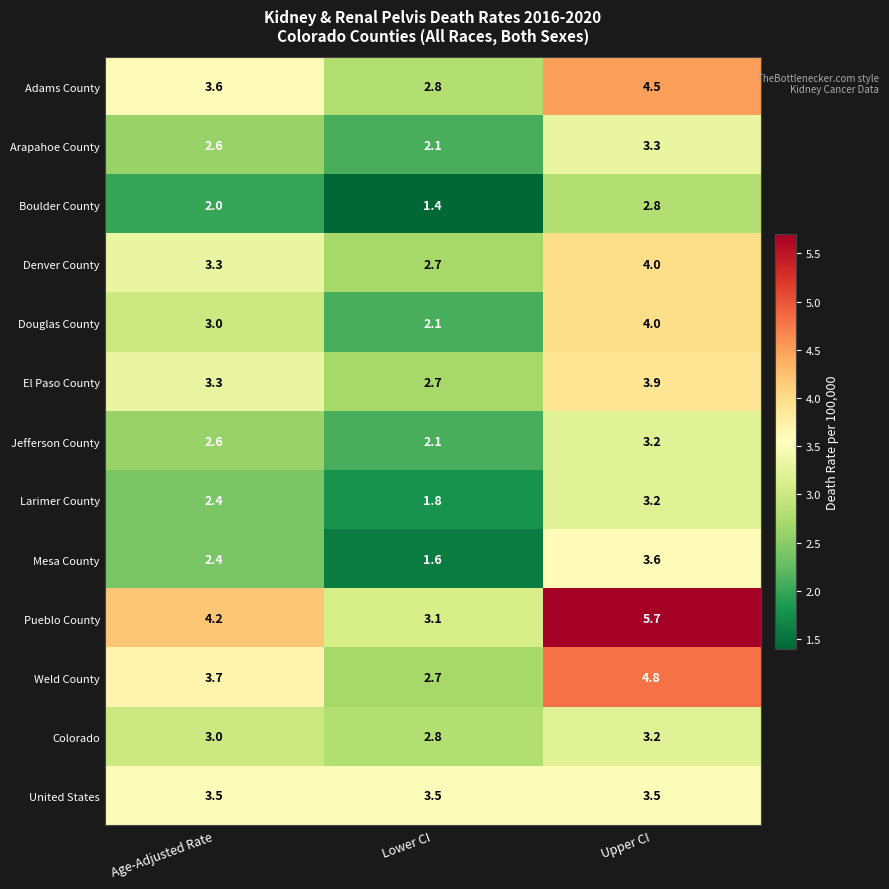

Which series changed the most between Lower CI and Upper CI?

Pueblo County